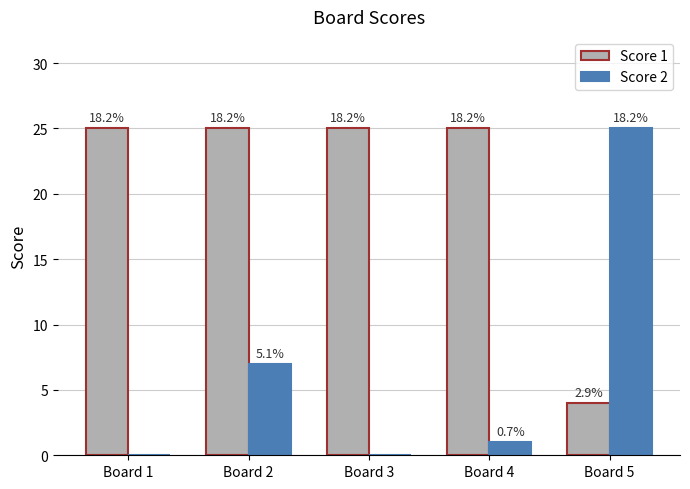

Which series has the largest total across all categories?

Score 1